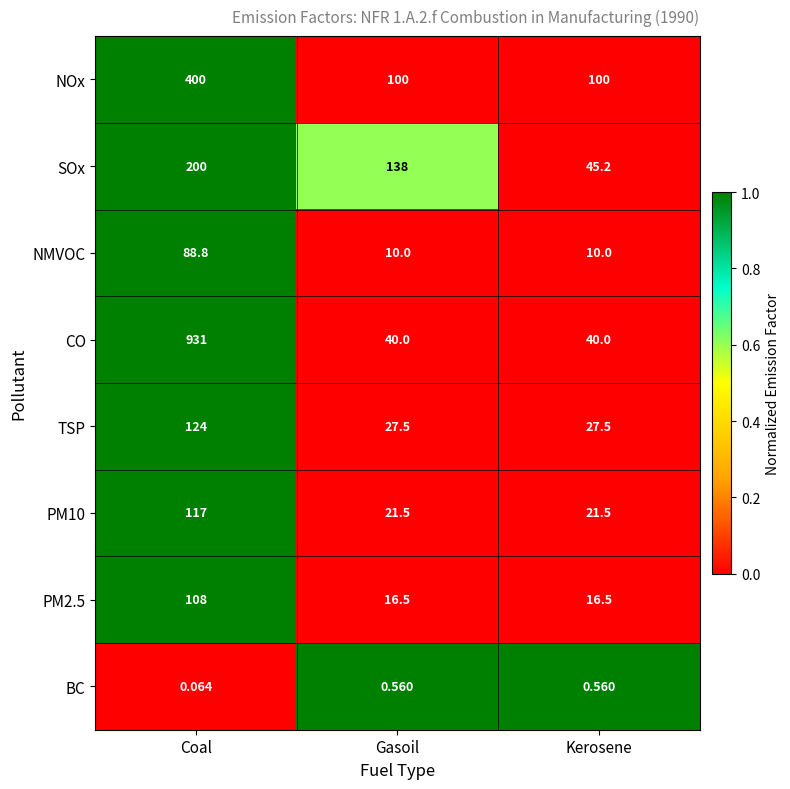

Which label corresponds to the smallest value in the chart?

Coal